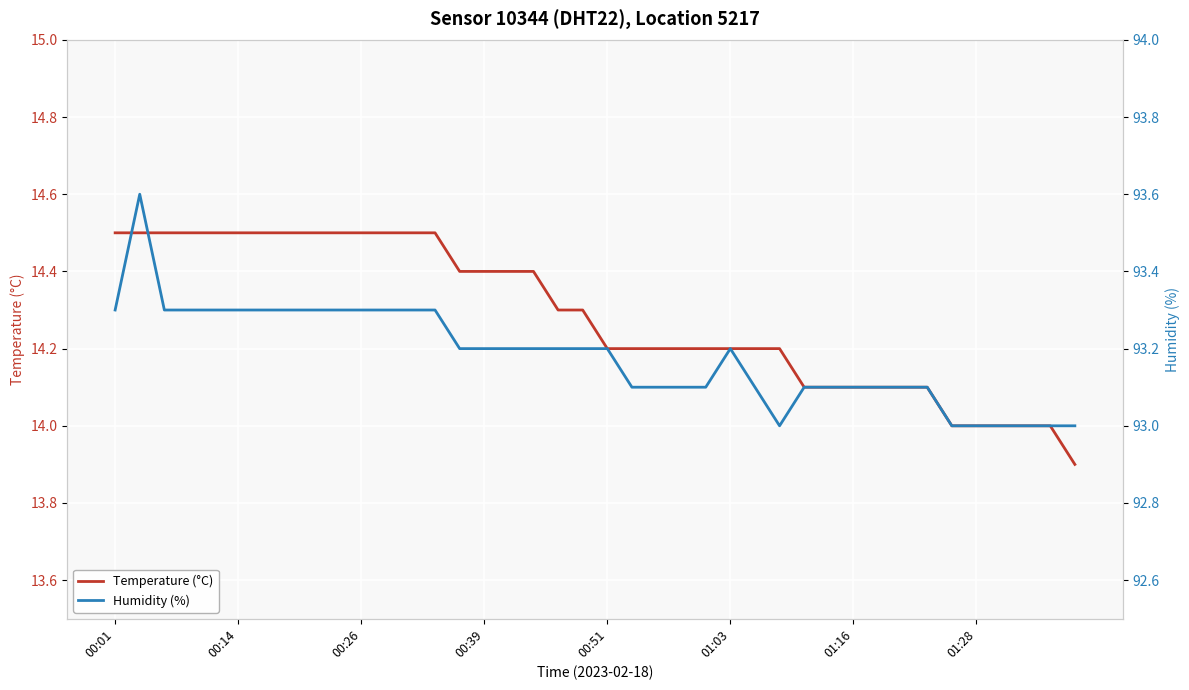

Which series has the largest total across all categories?

Humidity (%)